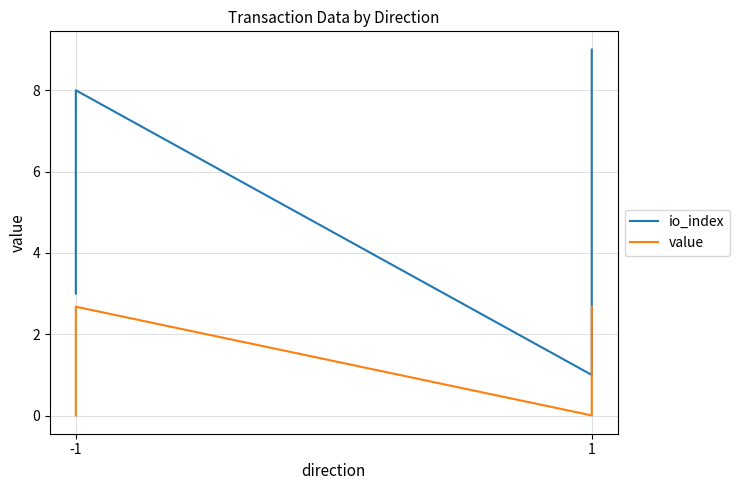

Rank the series by their average value, from lowest to highest.

value, io_index